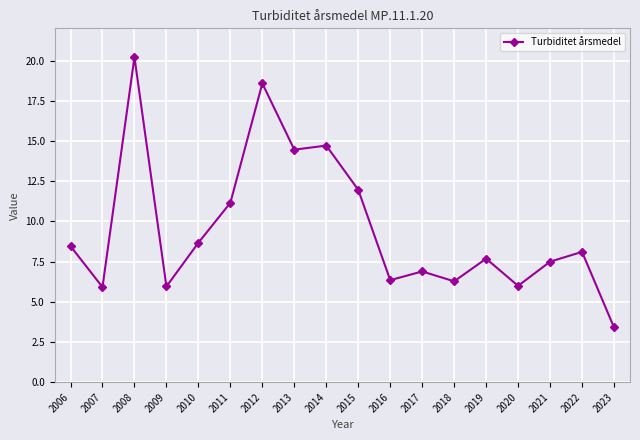

How many data points are less than 8?

9